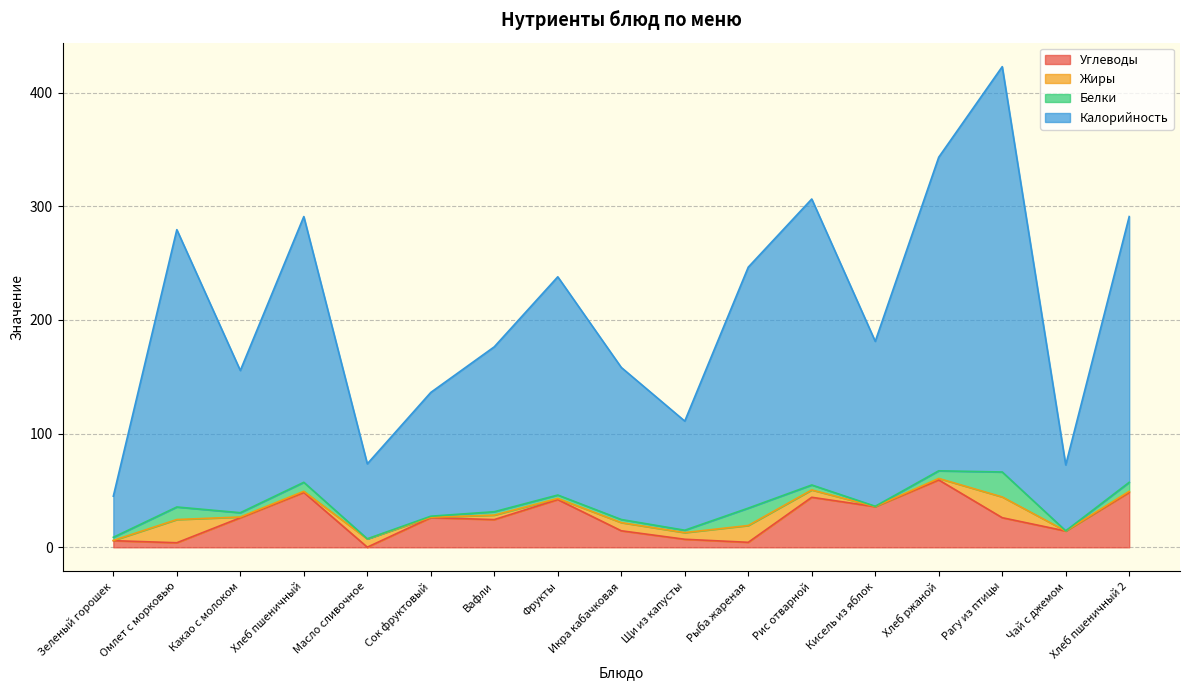

What is the highest value of the Углеводы series?

59.3